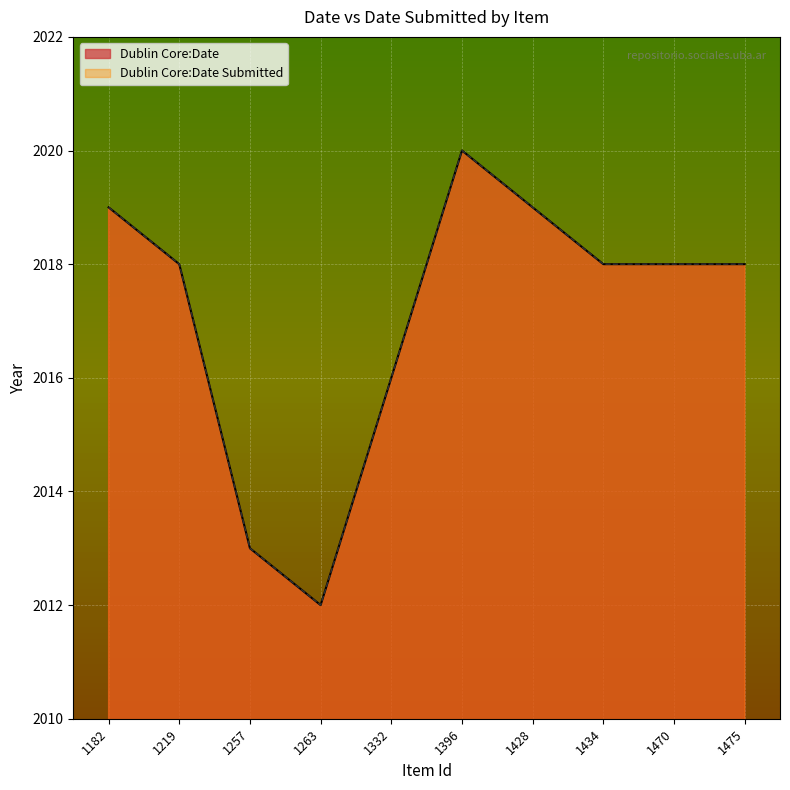

Which series has the largest range (max minus min)?

Dublin Core:Date